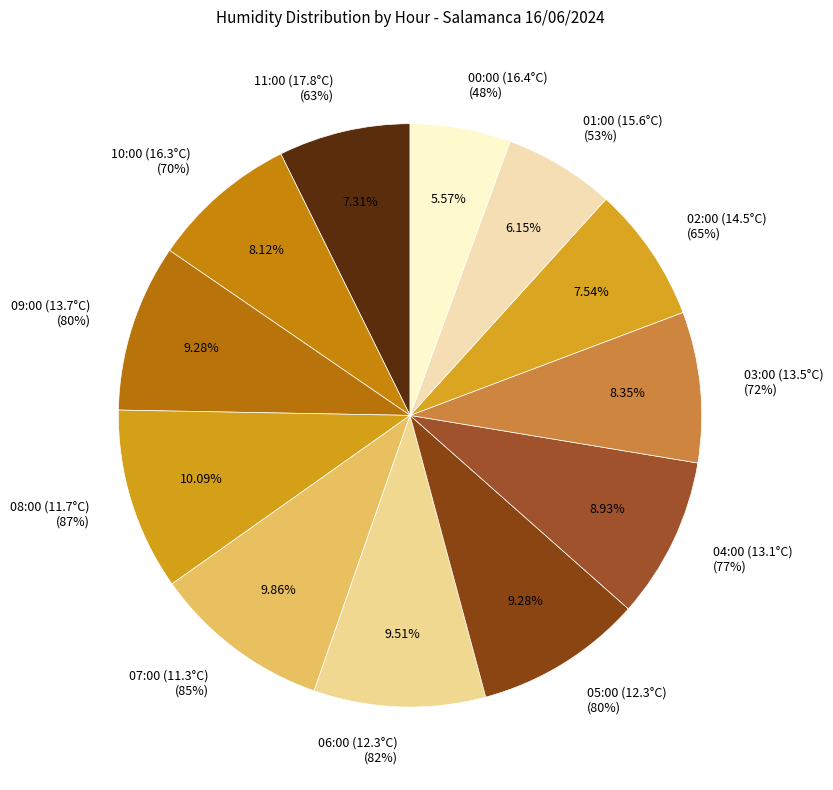

How many segments does this pie chart have?

12